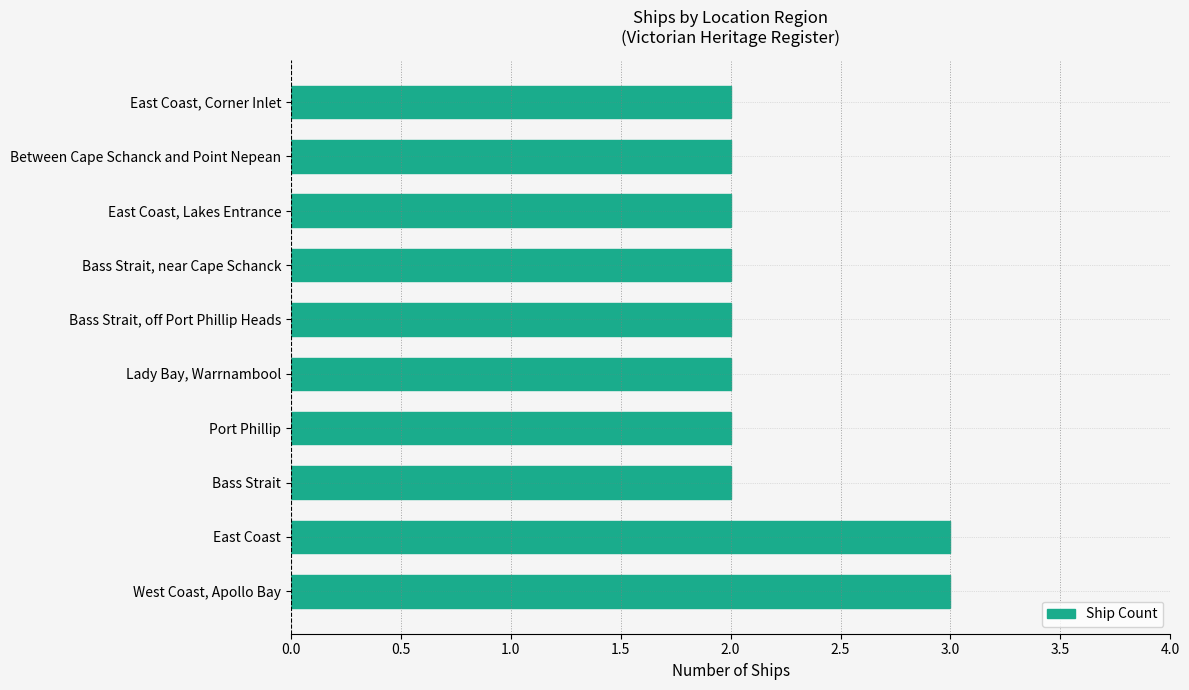

What is the ratio of the value at East Coast, Lakes Entrance to the value at East Coast?

0.7